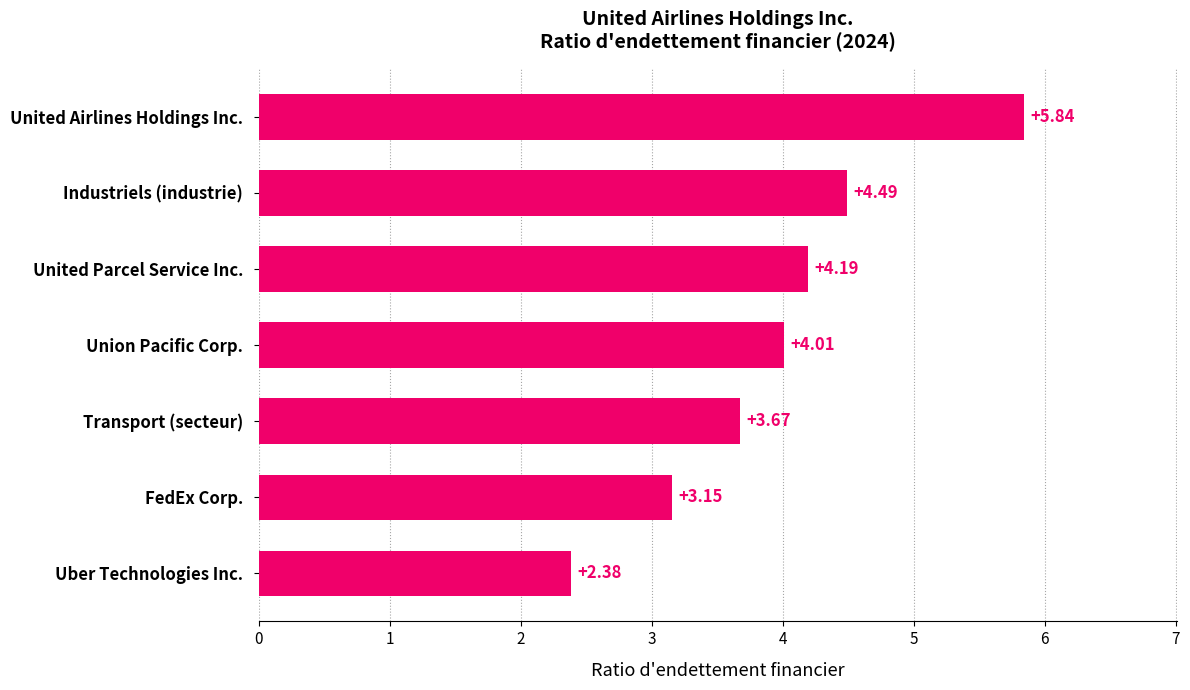

Which category has the highest value across all series?

United Airlines Holdings Inc.